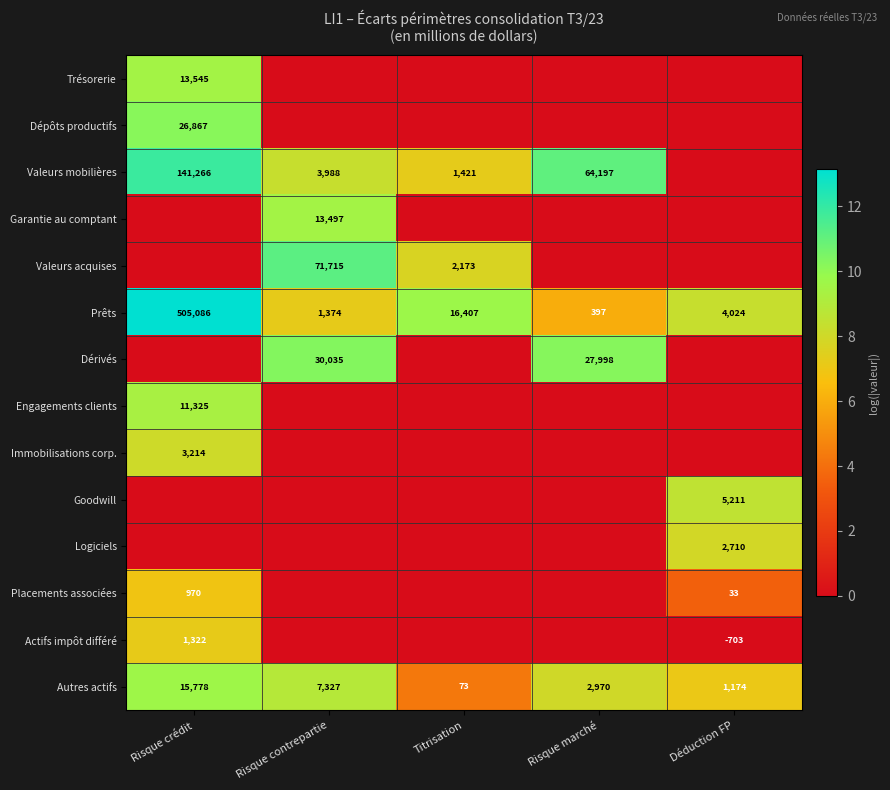

The value of Prêts at Risque contrepartie is 1374. True or false?

True